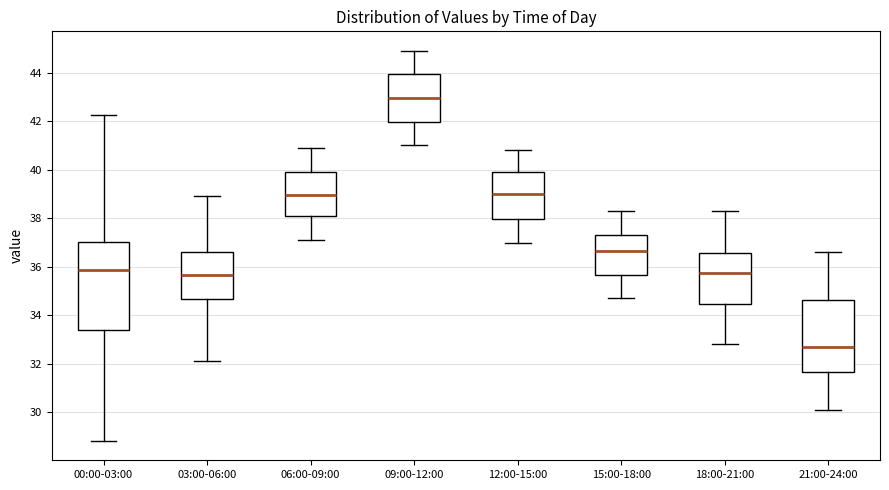

Which box has the lowest median line?

21:00-24:00